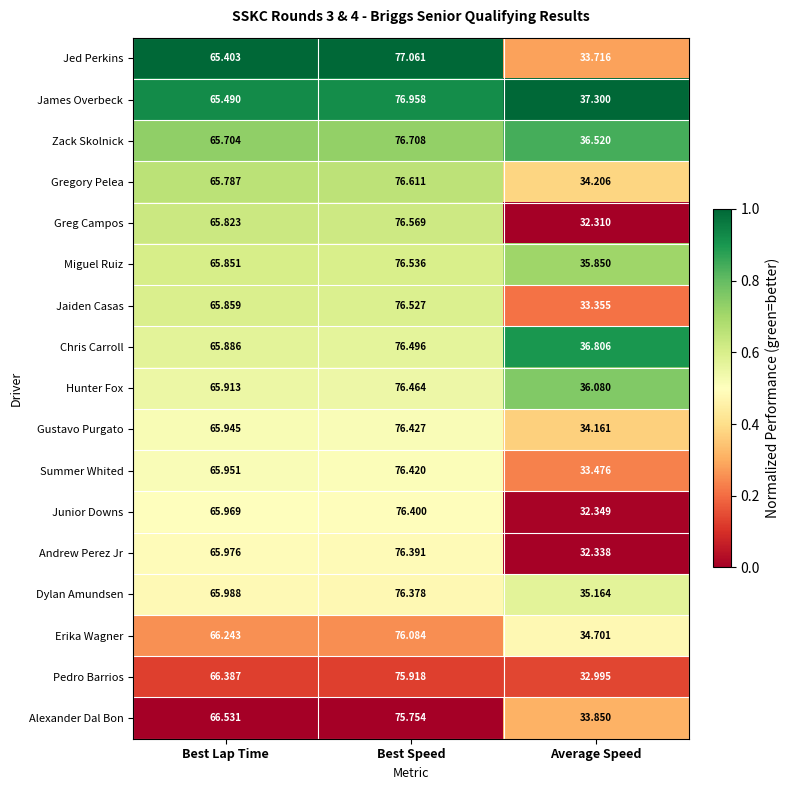

Where does the Junior Downs series first go above 65?

Best Lap Time